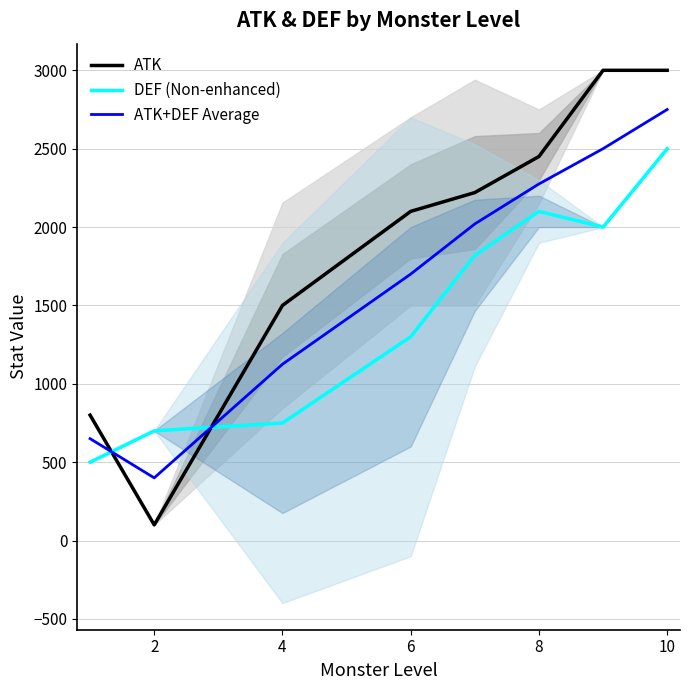

The value of ATK+DEF Average at 6 is 2488. True or false?

False